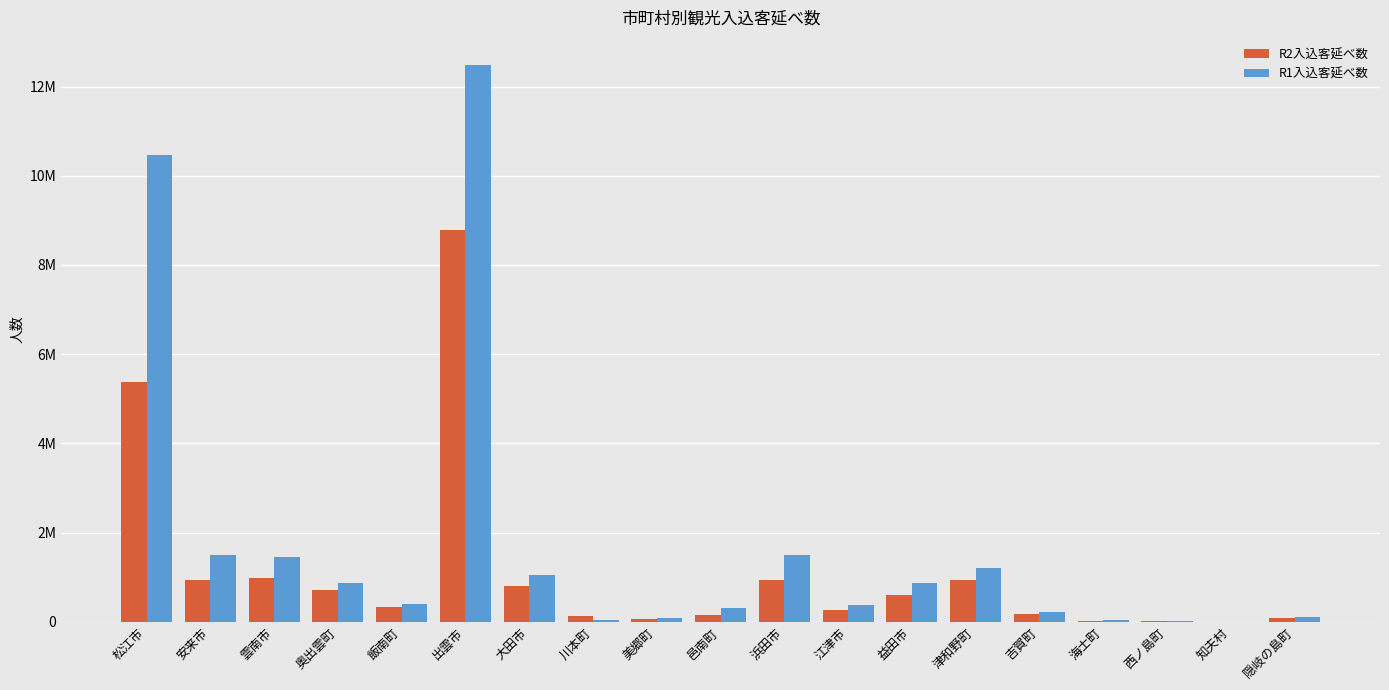

Rank the categories by R1入込客延べ数 value from lowest to highest.

知夫村, 西ノ島町, 海士町, 川本町, 美郷町, 隠岐の島町, 吉賀町, 邑南町, 江津市, 飯南町, 奥出雲町, 益田市, 大田市, 津和野町, 雲南市, 安来市, 浜田市, 松江市, 出雲市